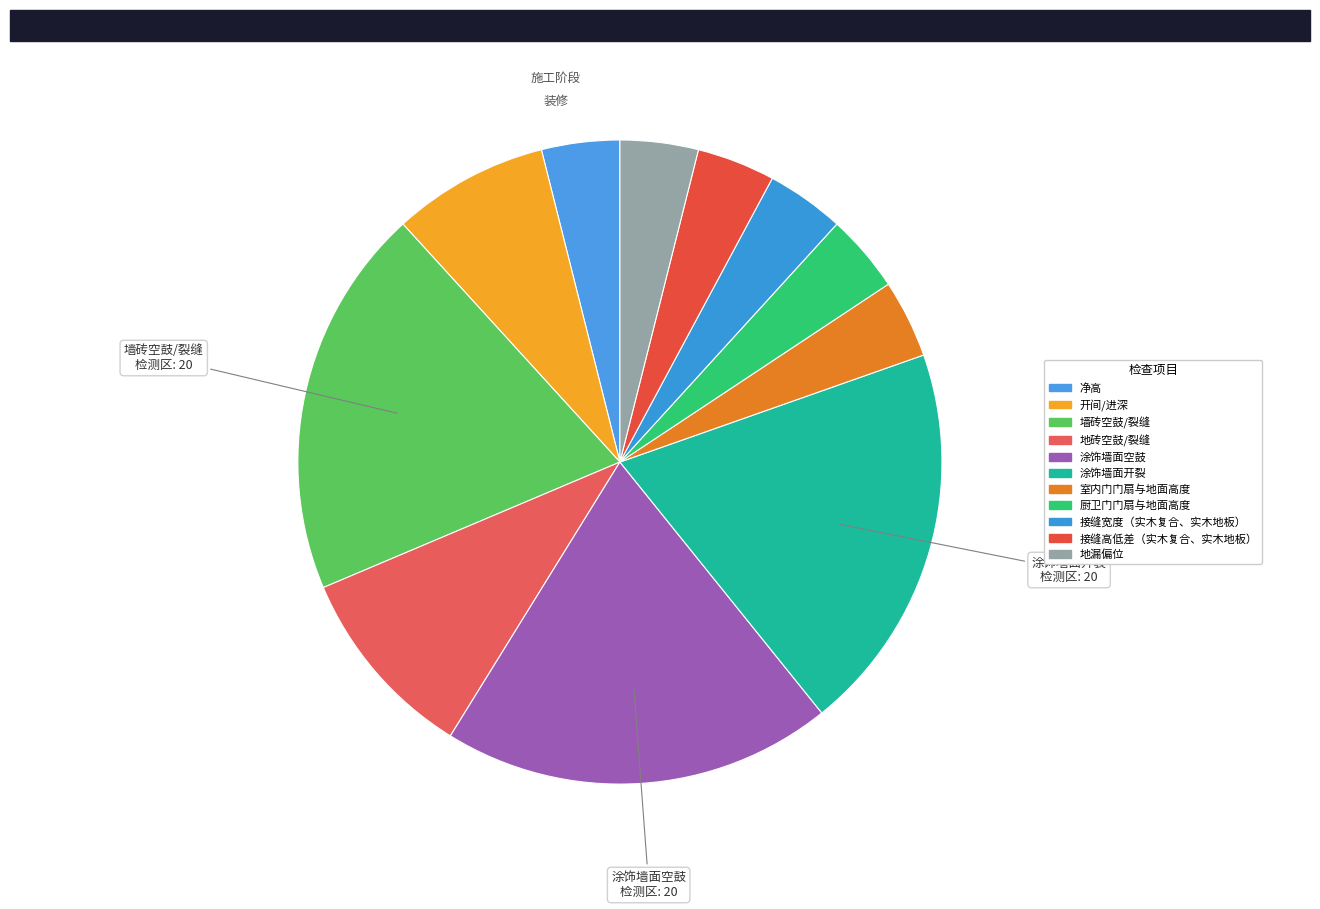

How many segments does this pie chart have?

11